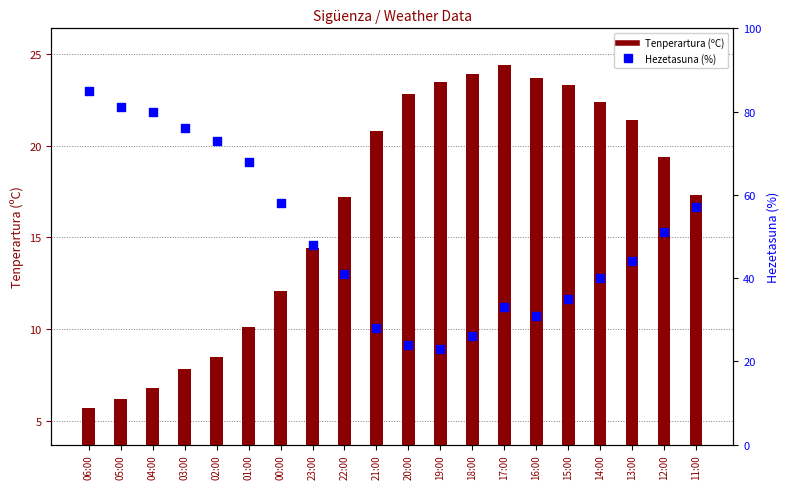

At which category is the sum across all series the highest?

06:00